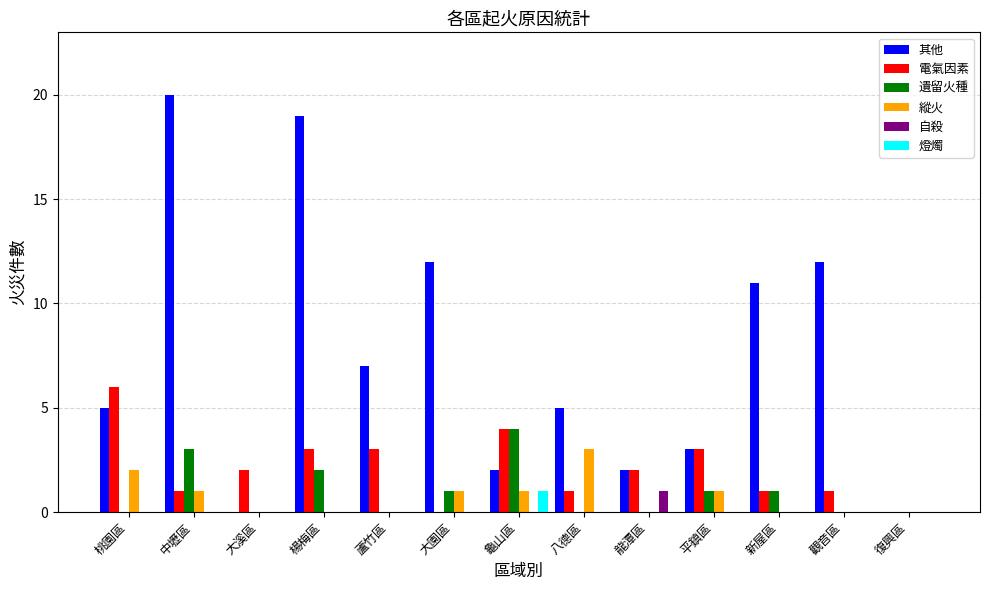

What is the total value across all series at 大園區?

14